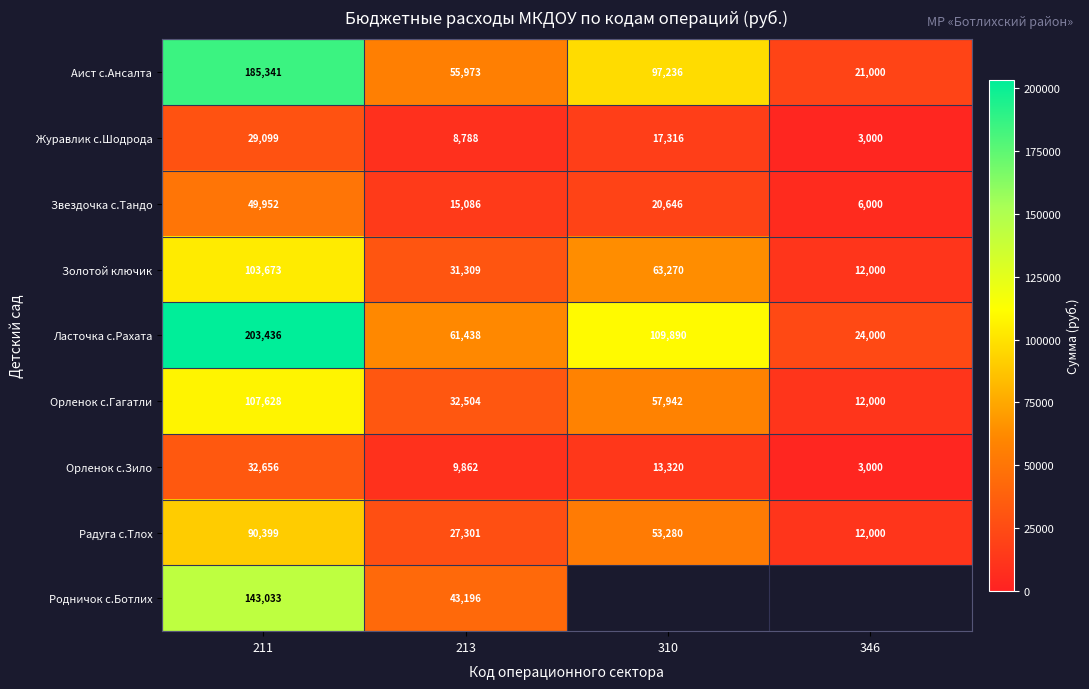

How many data points in Журавлик с.Шодрода are less than 17316?

2